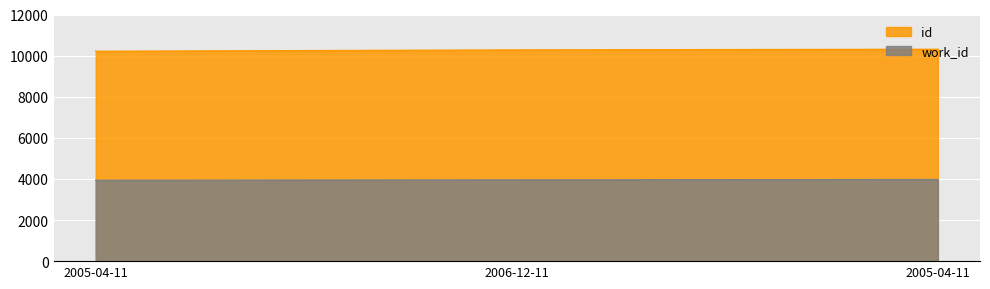

What is the sum of all id values?

30790